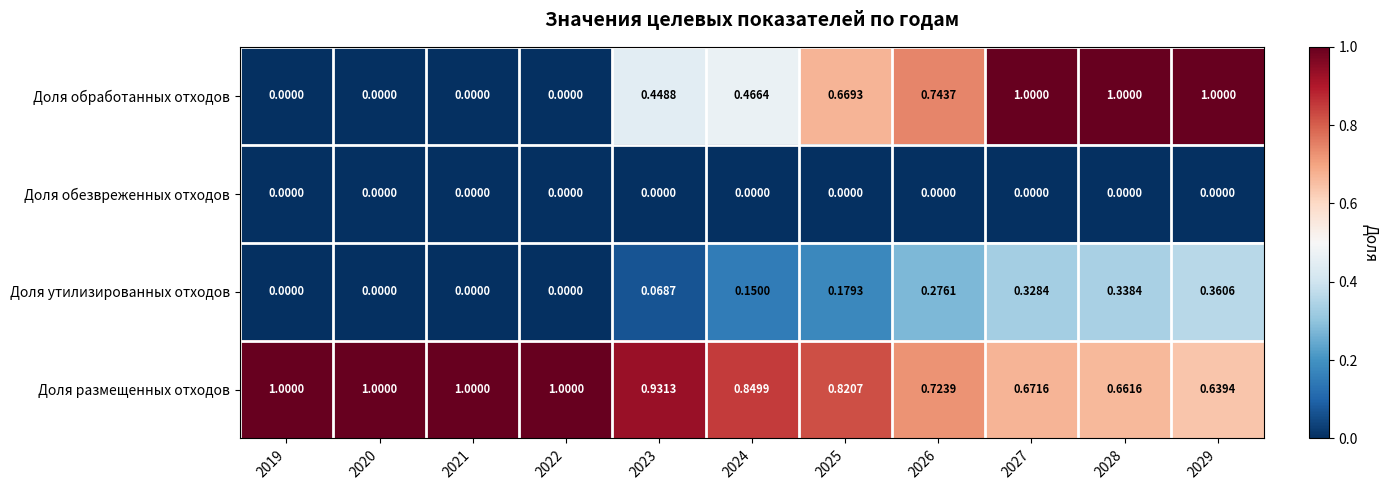

Which series has the largest total across all categories?

Доля размещенных отходов